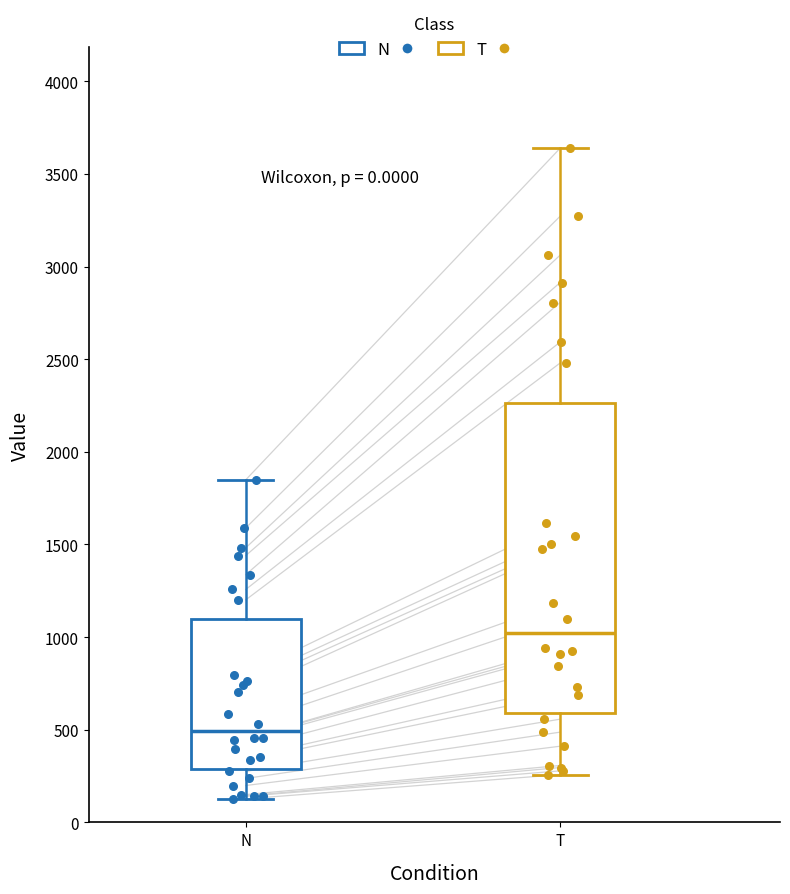

Where does the lower whisker of the box for N end on the y-axis? The values are not printed on the chart, so give them approximately, as read against the axis.

150